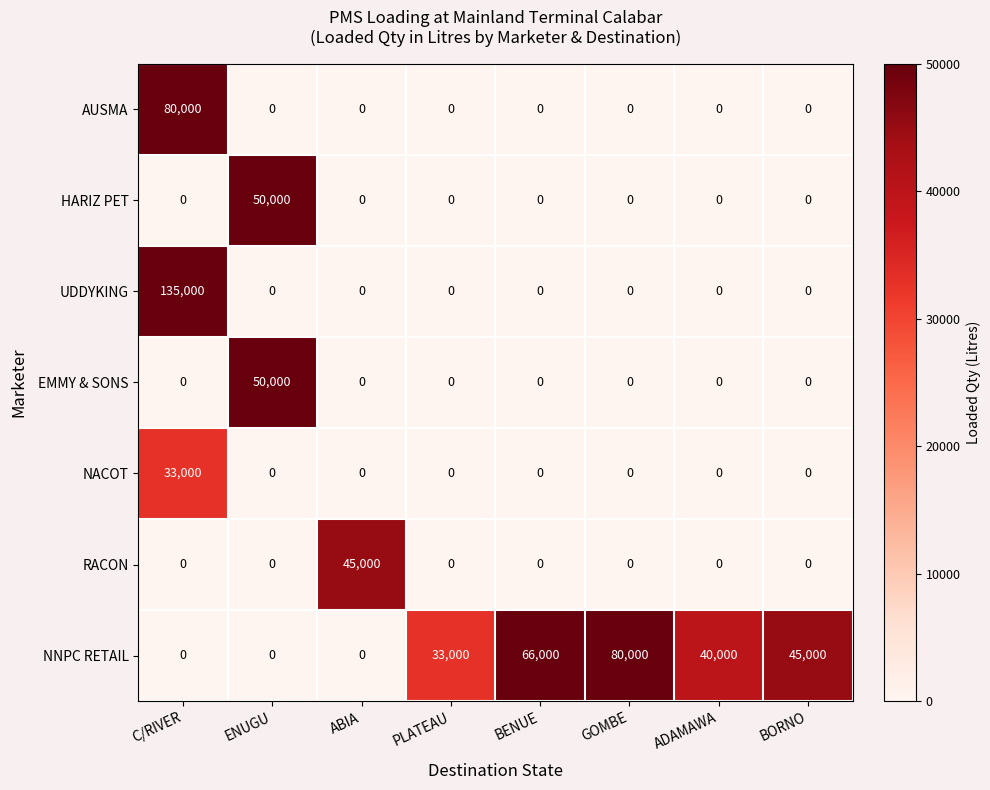

Which series has the largest total across all categories?

NNPC RETAIL